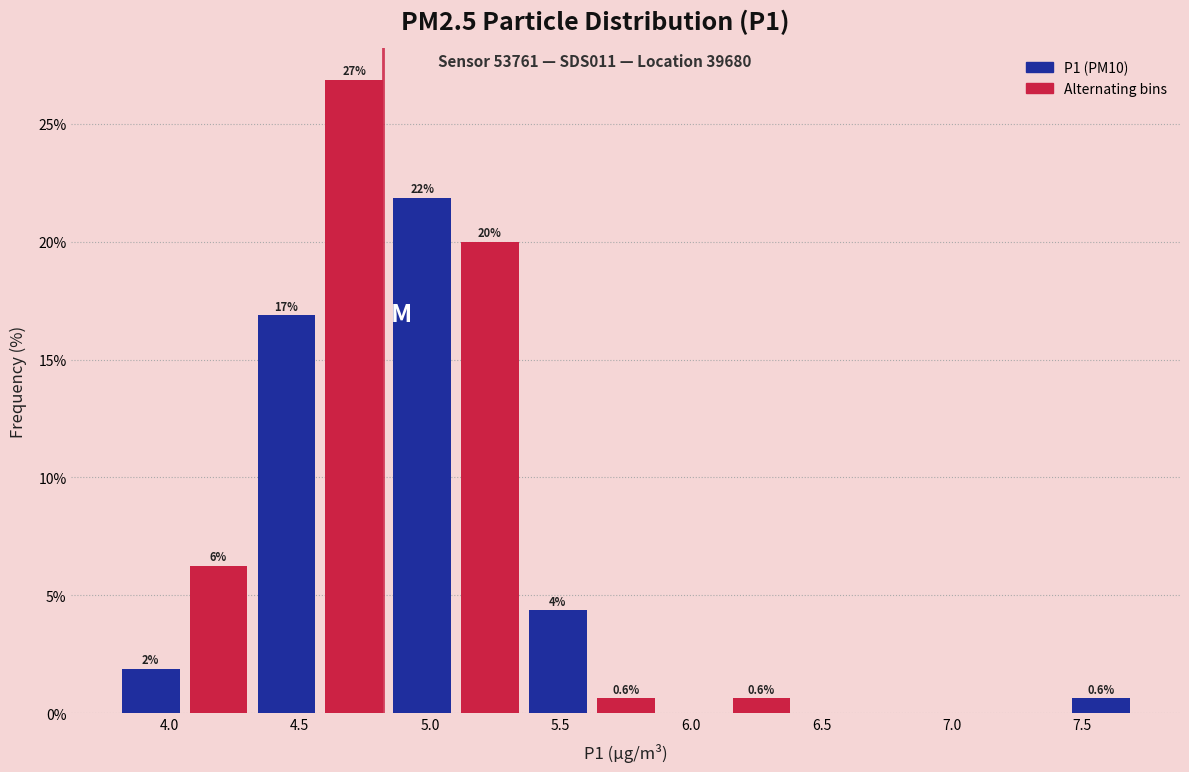

Which range on the x-axis has the tallest bar?

4.58 to 4.84